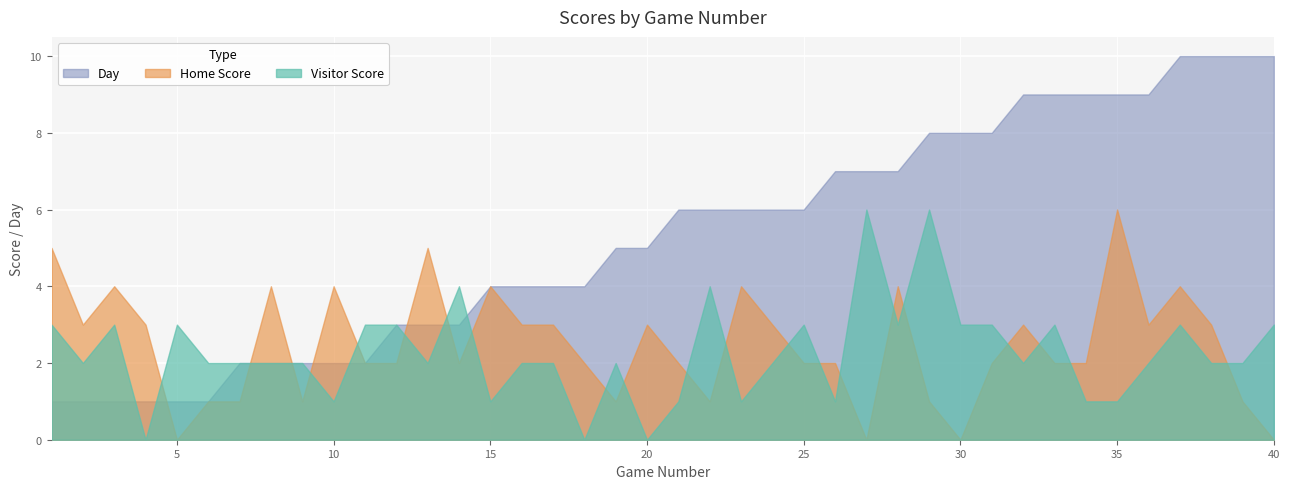

What is the approximate value of Home Score at 39?

1